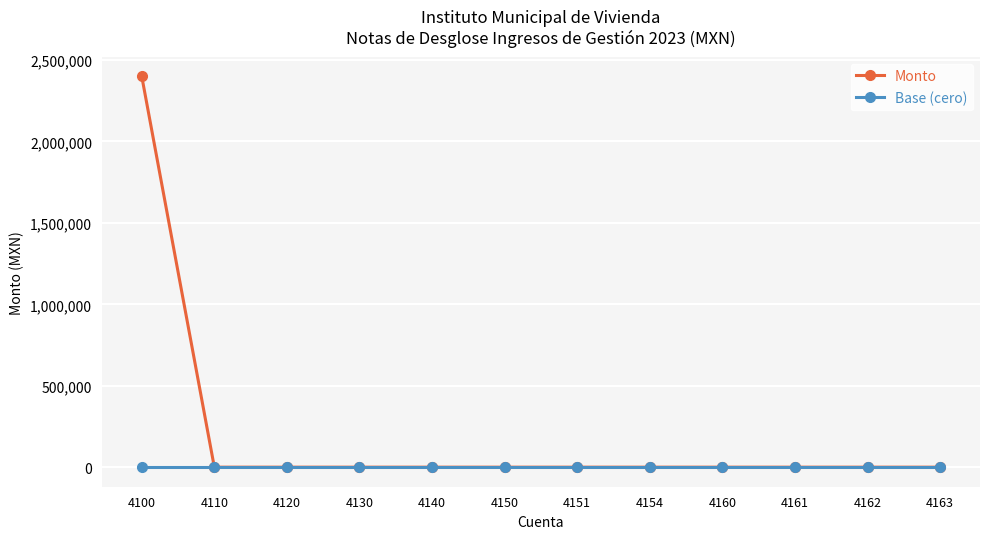

What is the maximum value shown in the chart?

2400010.4